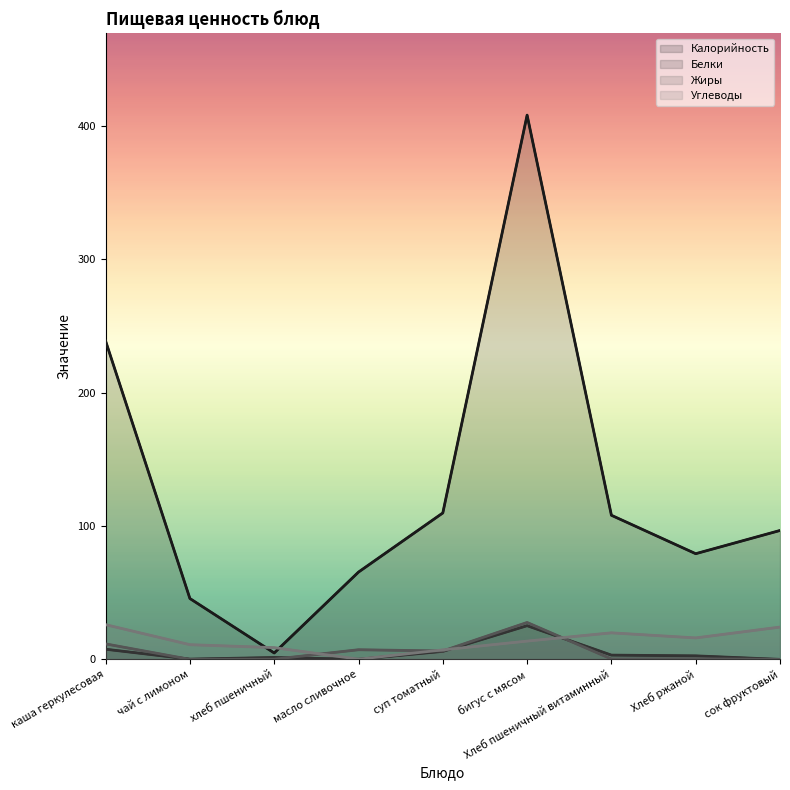

How many series are shown in this chart?

4